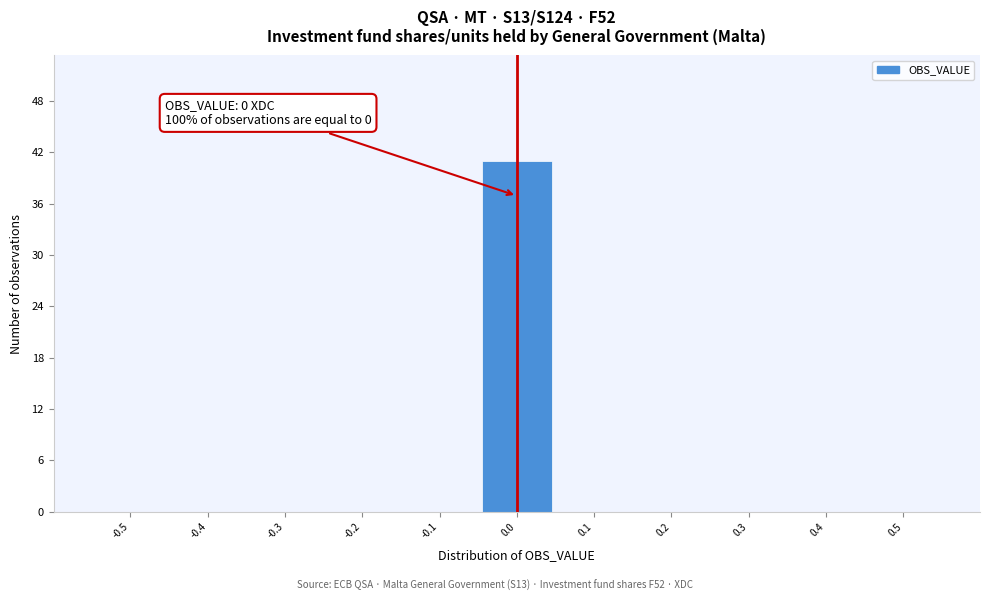

Reading right to left, extract all data points from this chart.

0.5=0	0.4=0	0.3=0	0.2=0	0.1=0	0.0=41	-0.1=0	-0.2=0	-0.3=0	-0.4=0	-0.5=0